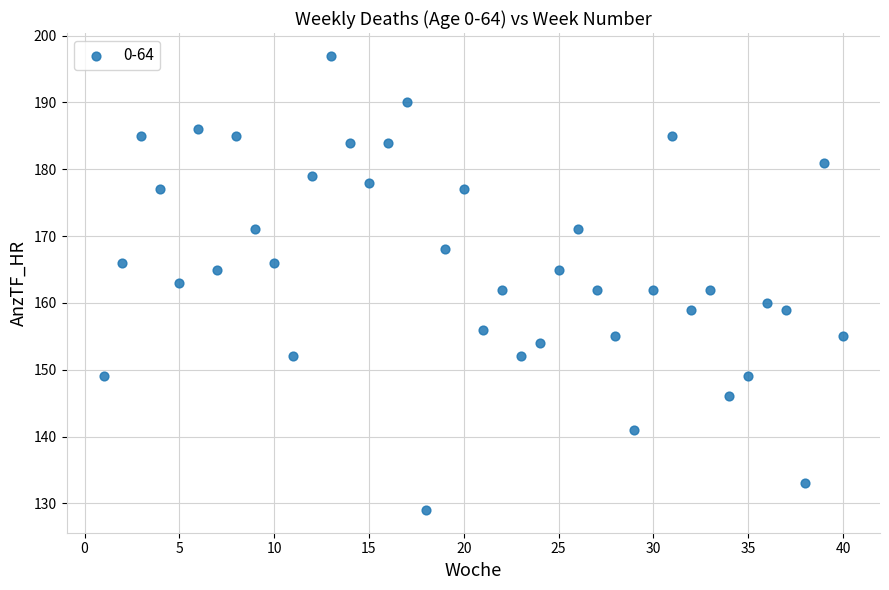

What is the range of Y values (max minus min)?

68